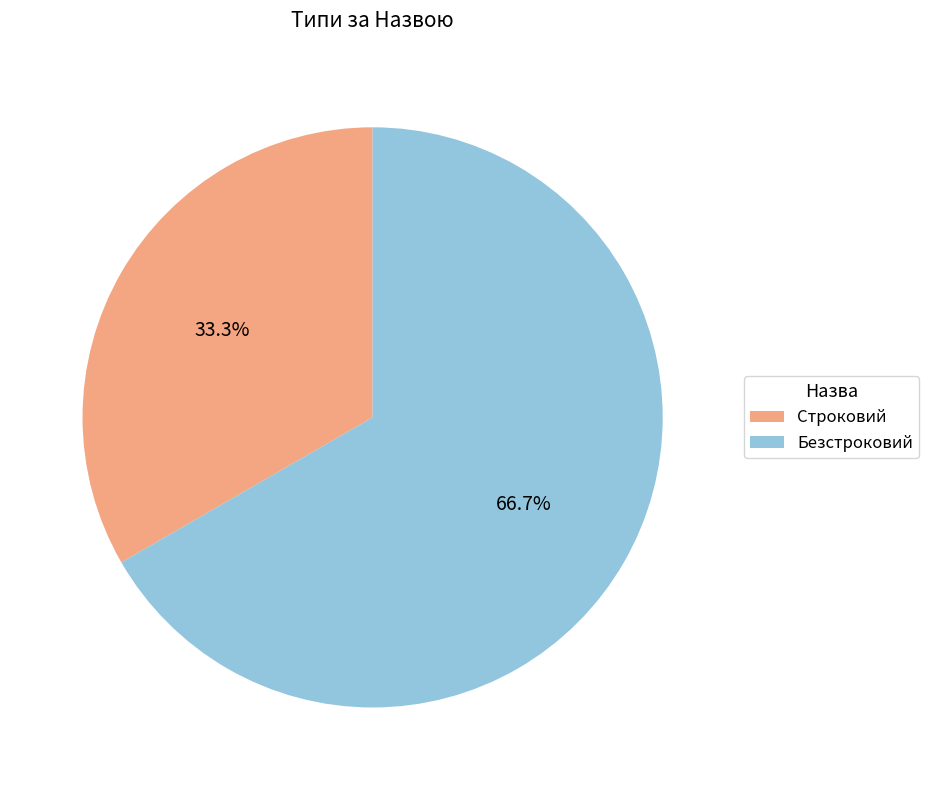

Rank the categories by value from highest to lowest.

Безстроковий, Строковий